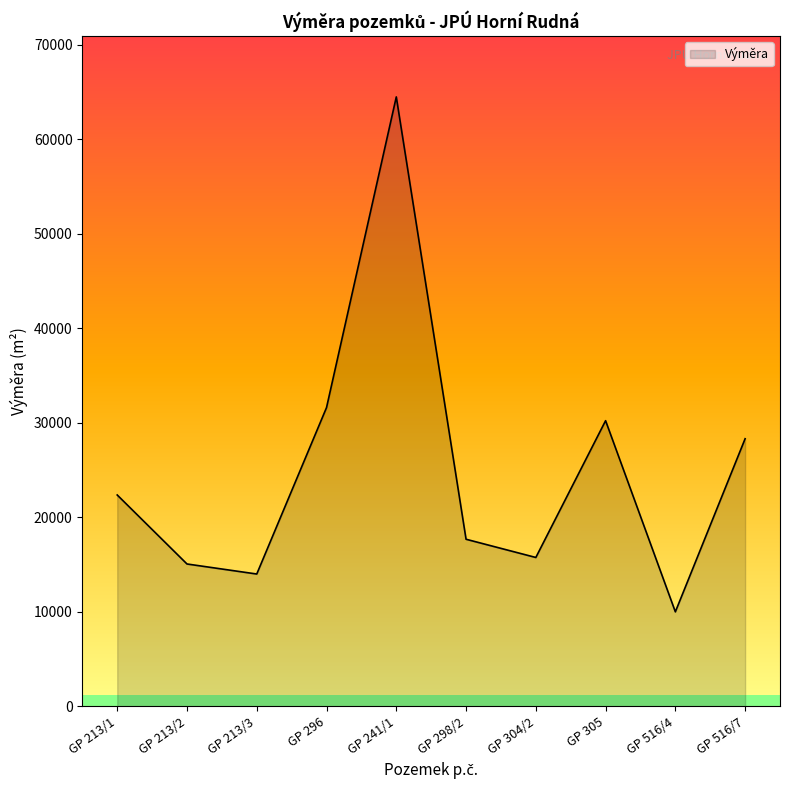

True or false: the data shows 20895 at GP 304/2.

False